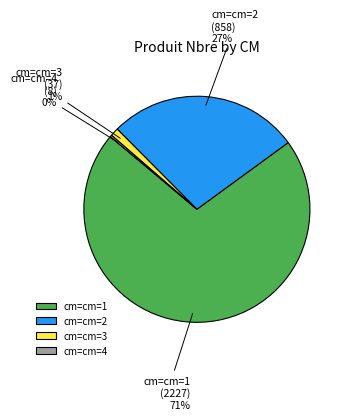

Which slice is the largest?

cm=cm=1